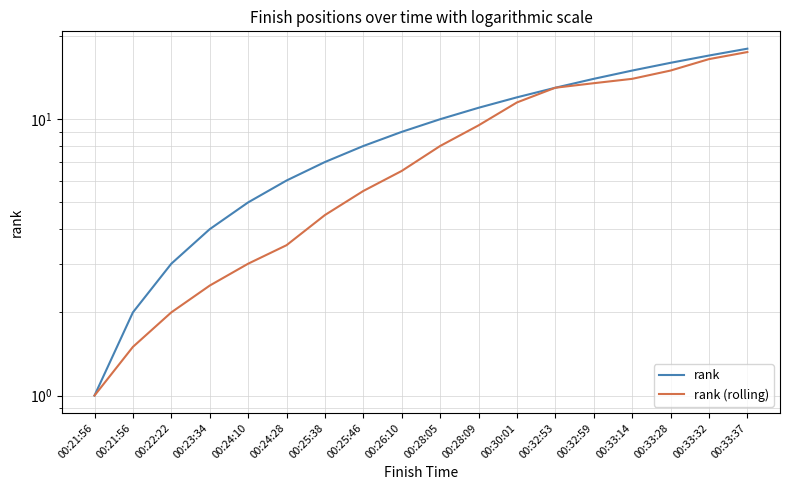

What is the value of the rank point at the 15th from the left?

15.0